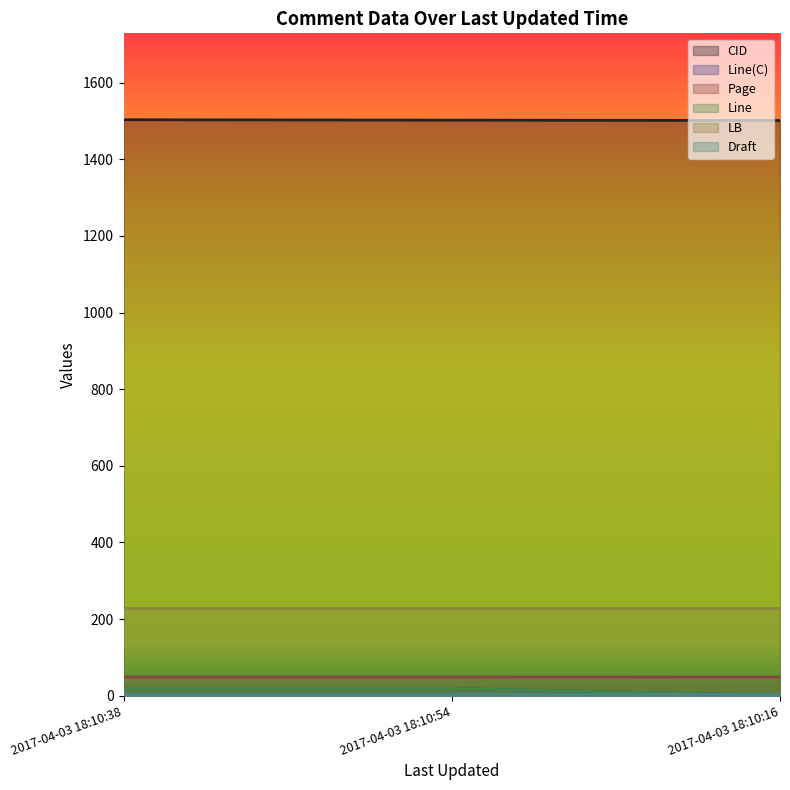

What is the label of the 2nd point from the left?

2017-04-03 18:10:54